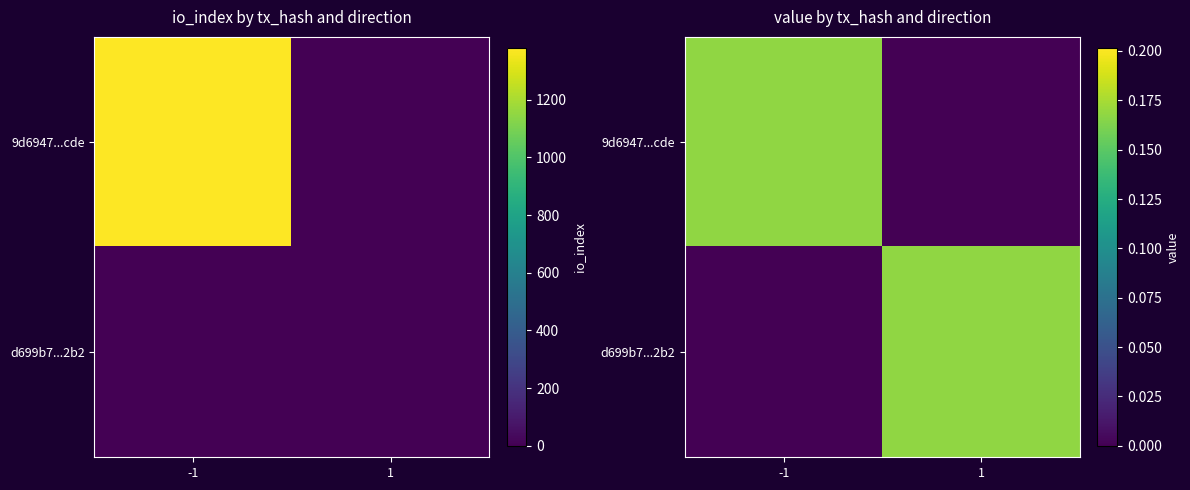

What is the total value across all series at -1?

0.2